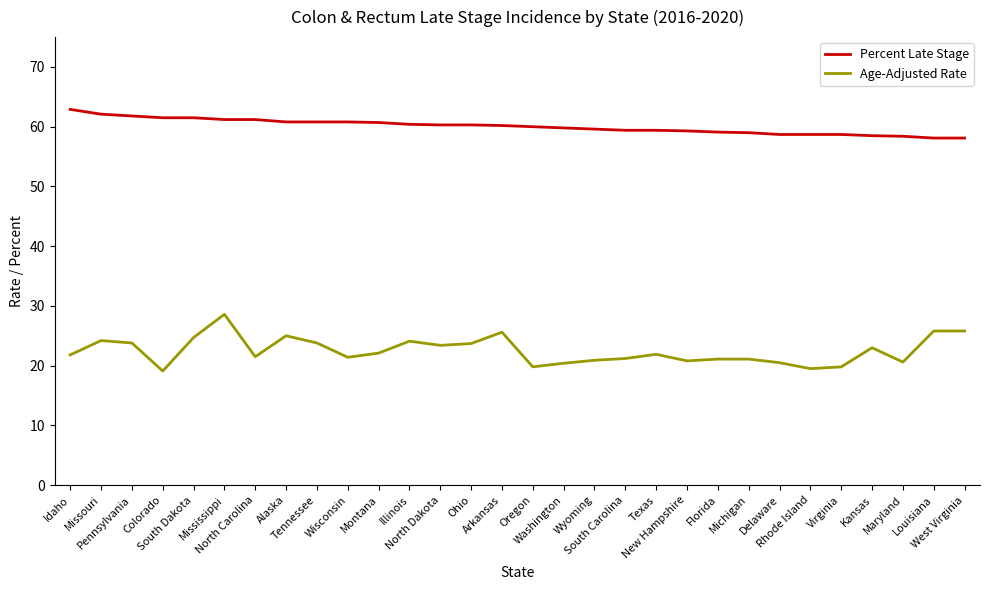

True or false: Percent Late Stage and Age-Adjusted Rate intersect in this chart.

False